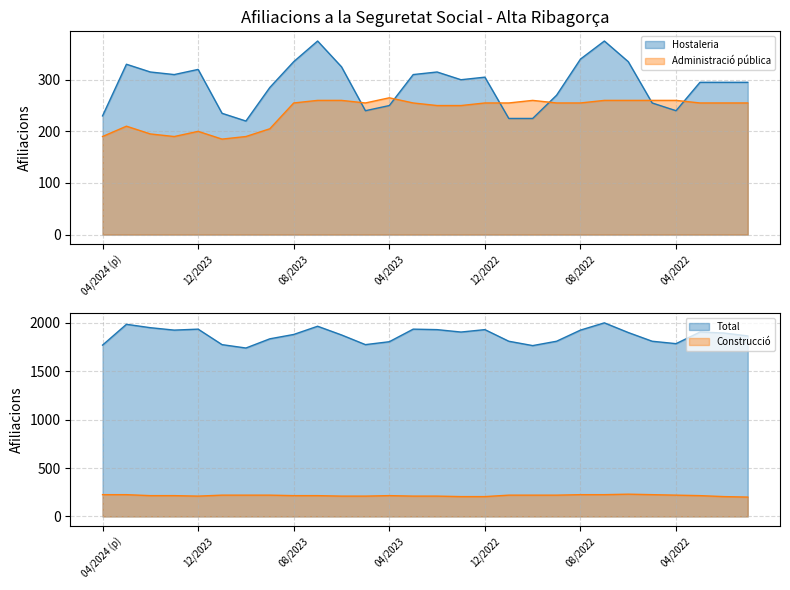

What is the total value across all series at 01/2023?

2660